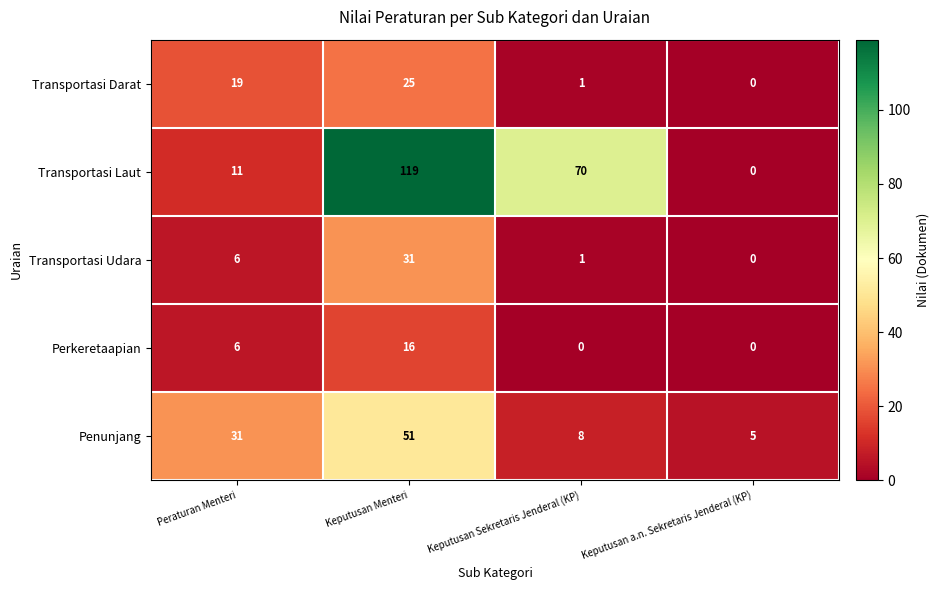

At which category is the sum across all series the highest?

Keputusan Menteri